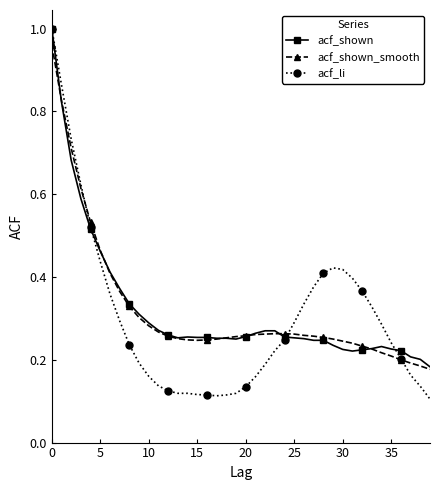

Which series has the largest range (max minus min)?

acf_li